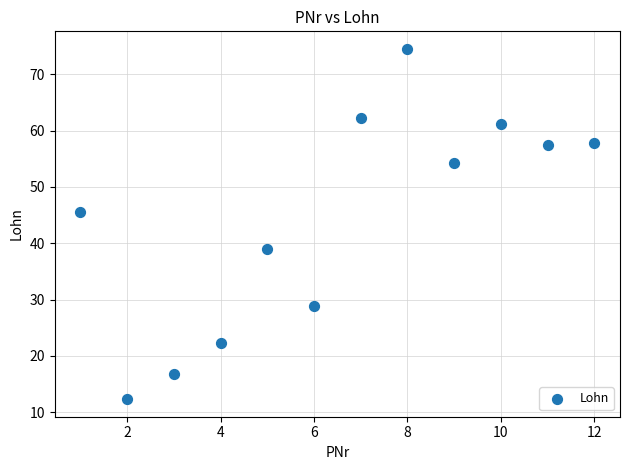

What Y value in the scatter plot is closest to 43?

45.5